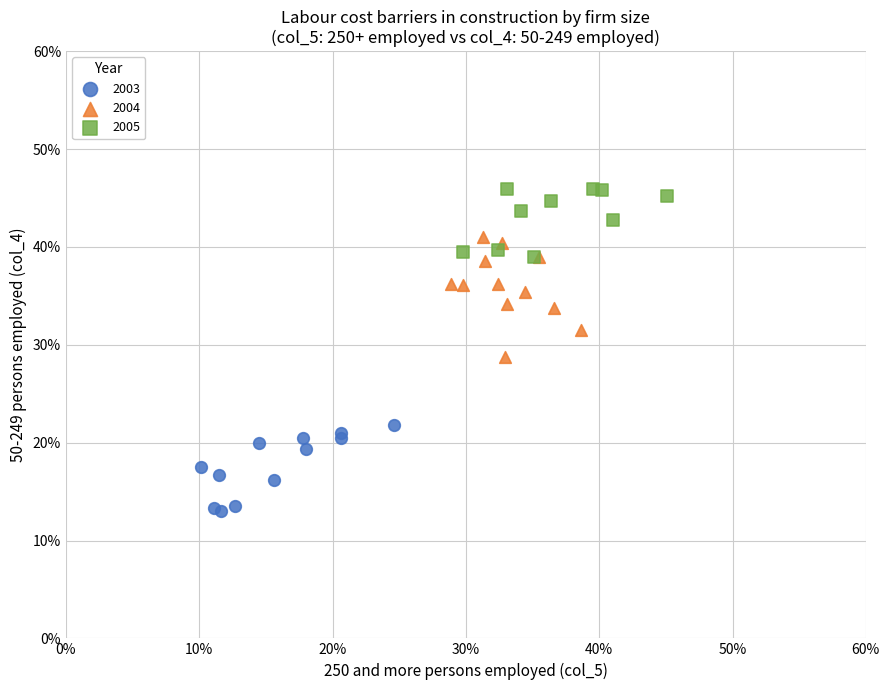

Which series has the largest Y range (max minus min)?

2004